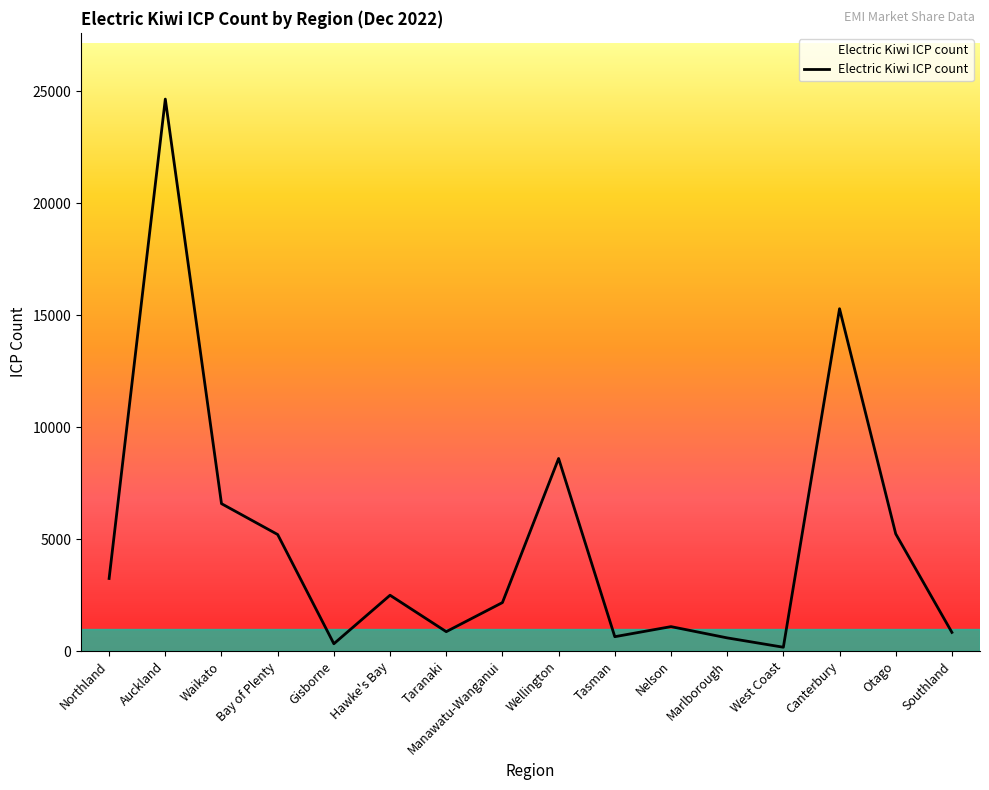

What position from the left is Manawatu-Wanganui?

8